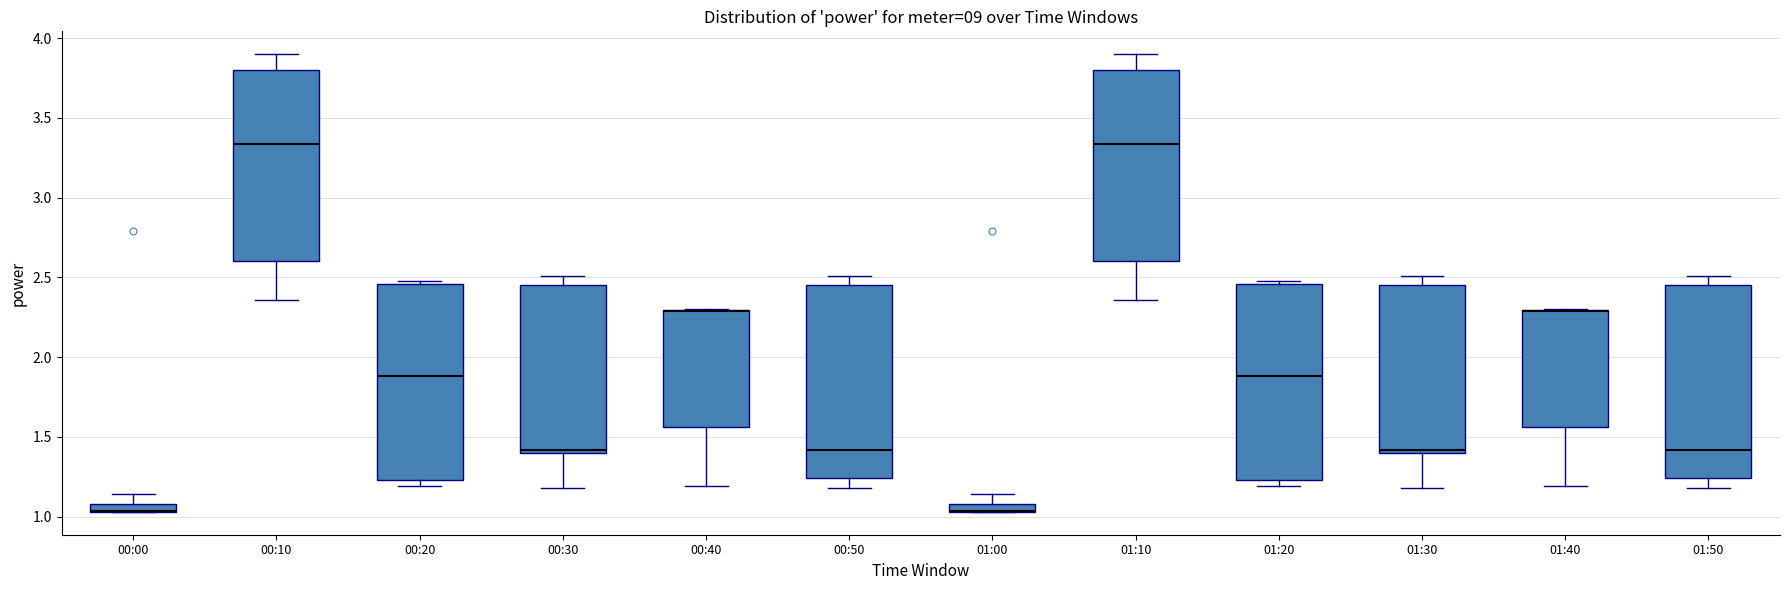

Where is the upper edge of the box for 00:20 on the y-axis? The values are not printed on the chart, so give them approximately, as read against the axis.

2.45